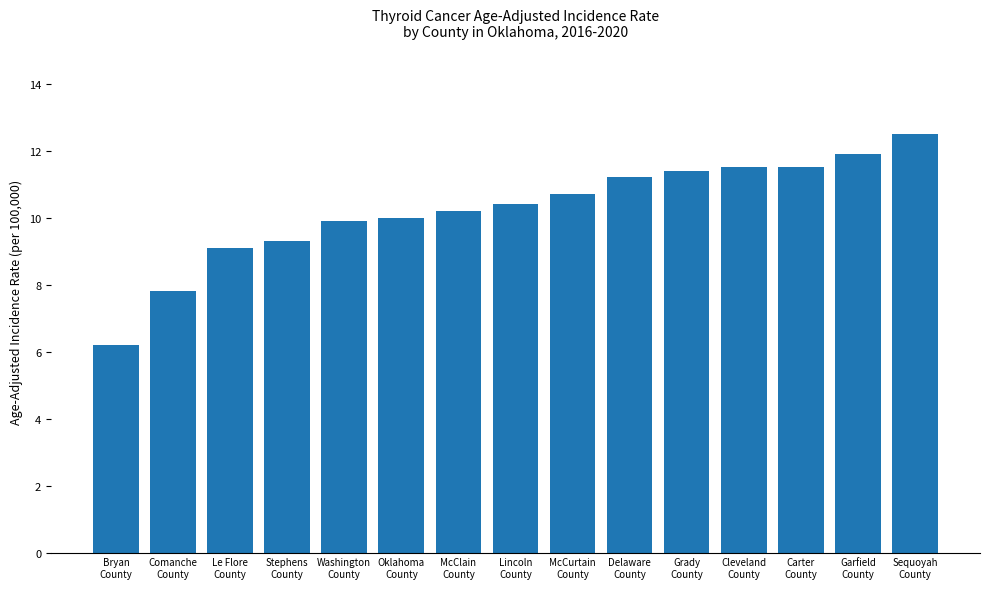

Count the number of categories in the chart.

15